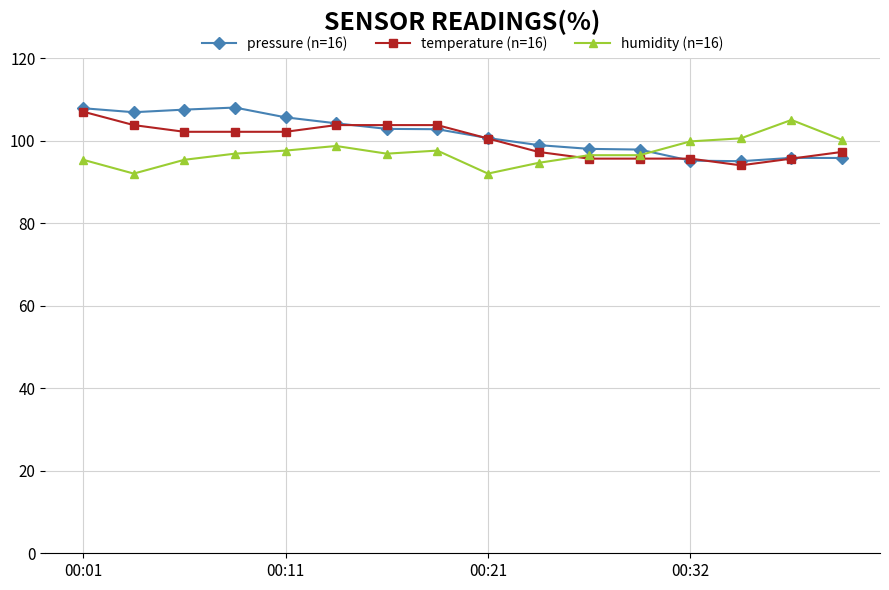

What is the value of the pressure (n=16) point at the 3rd from the left?

107.5